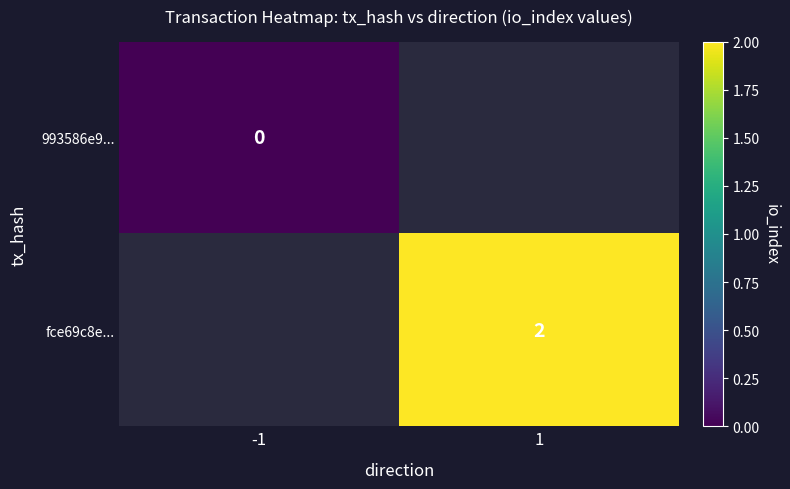

How many data points does each series have?

2